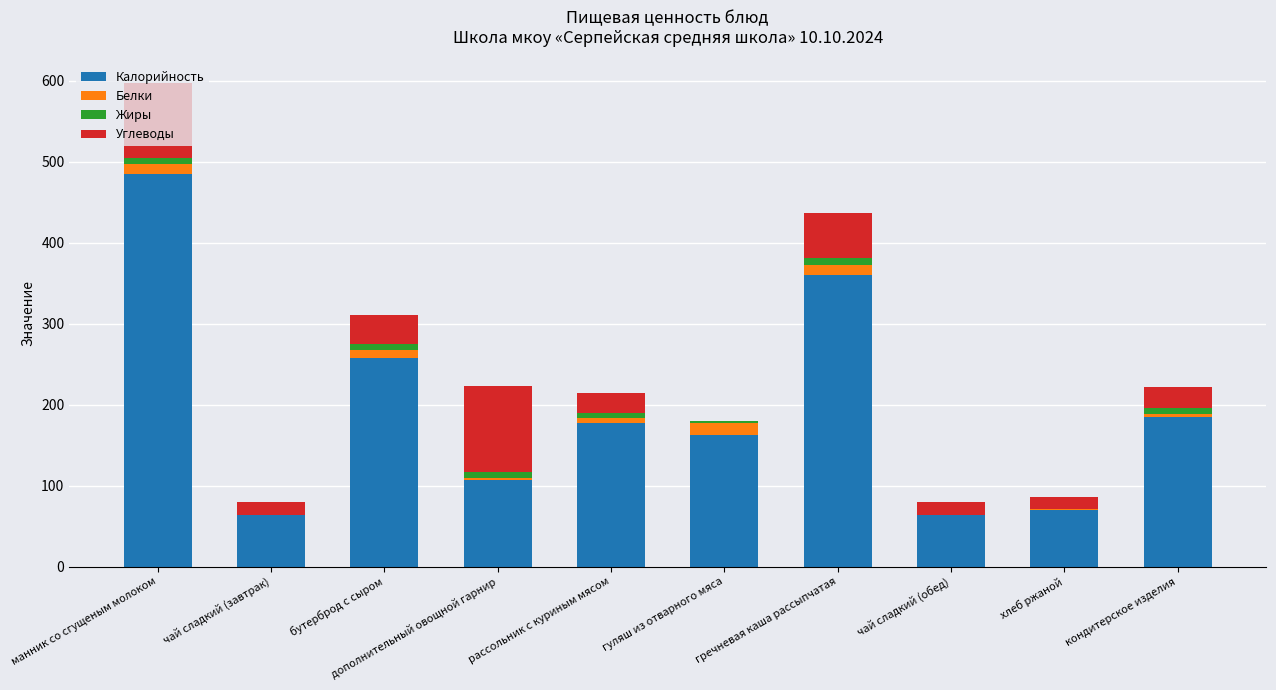

At which category is the sum across all series the highest?

манник со сгущеным молоком